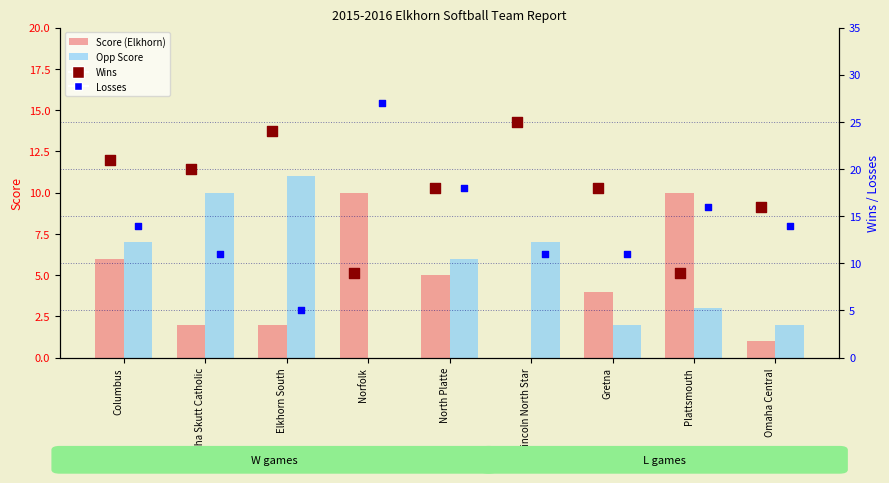

At how many categories does at least one series exceed 14?

9